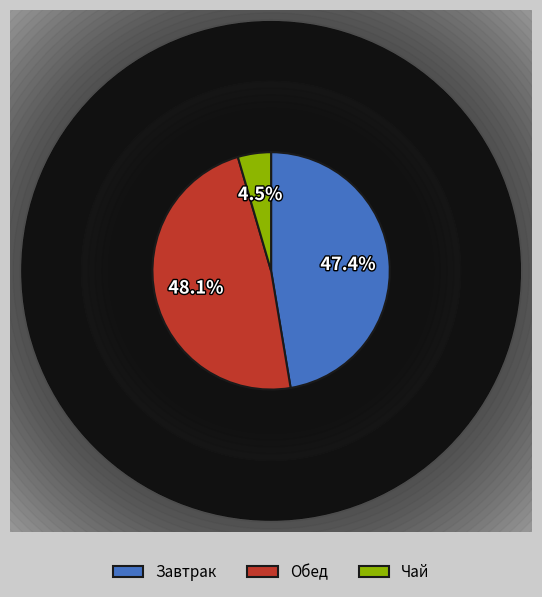

Does Обед represent more than half of the total?

No